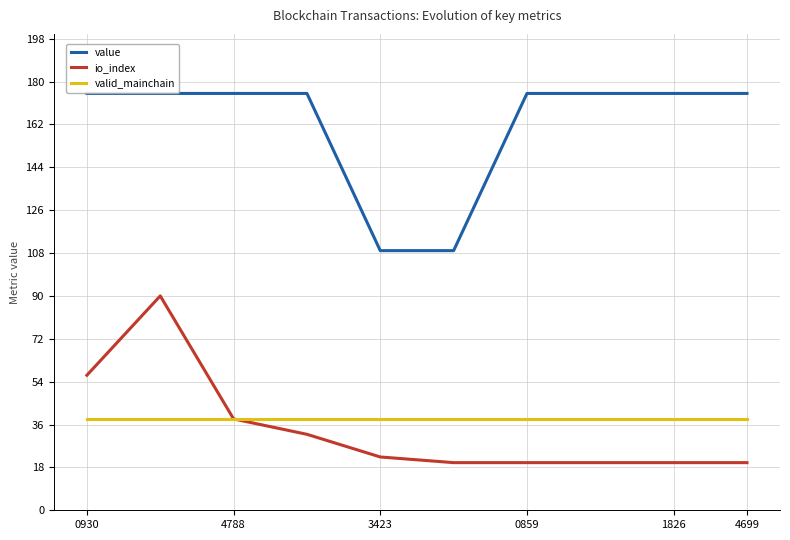

What is the minimum value shown in the chart?

20.0